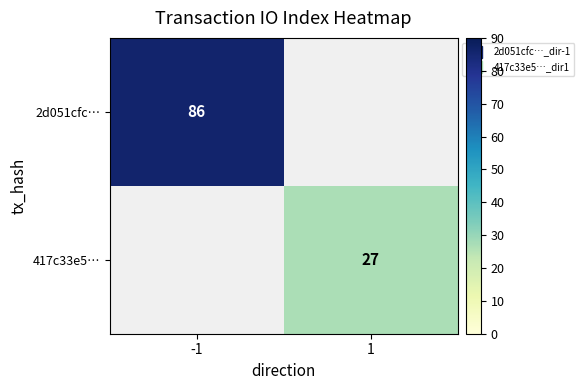

Is it true that 417c33e5… equals 27.0 at 1?

True